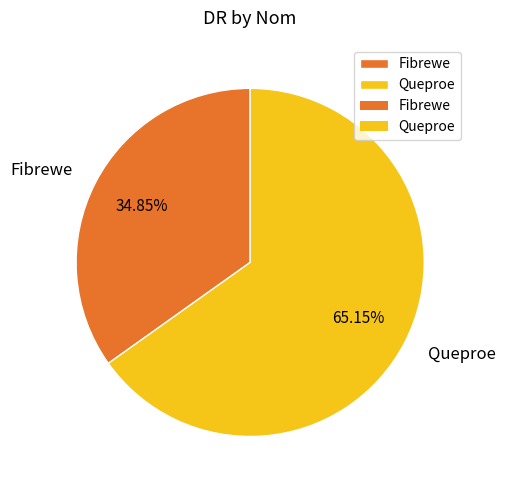

To the nearest percent, what is the difference between the Fibrewe and Queproe slice percentages?

30%